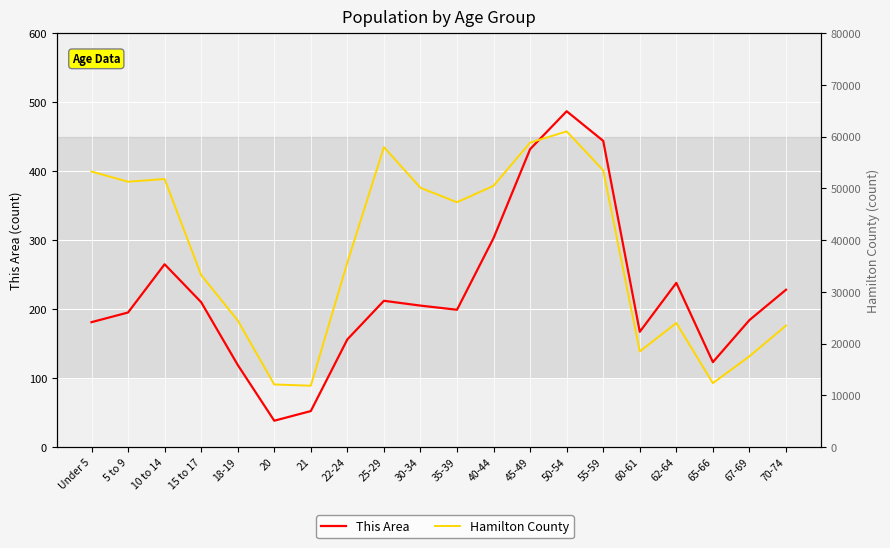

Does the chart display data point markers on the line(s)?

No